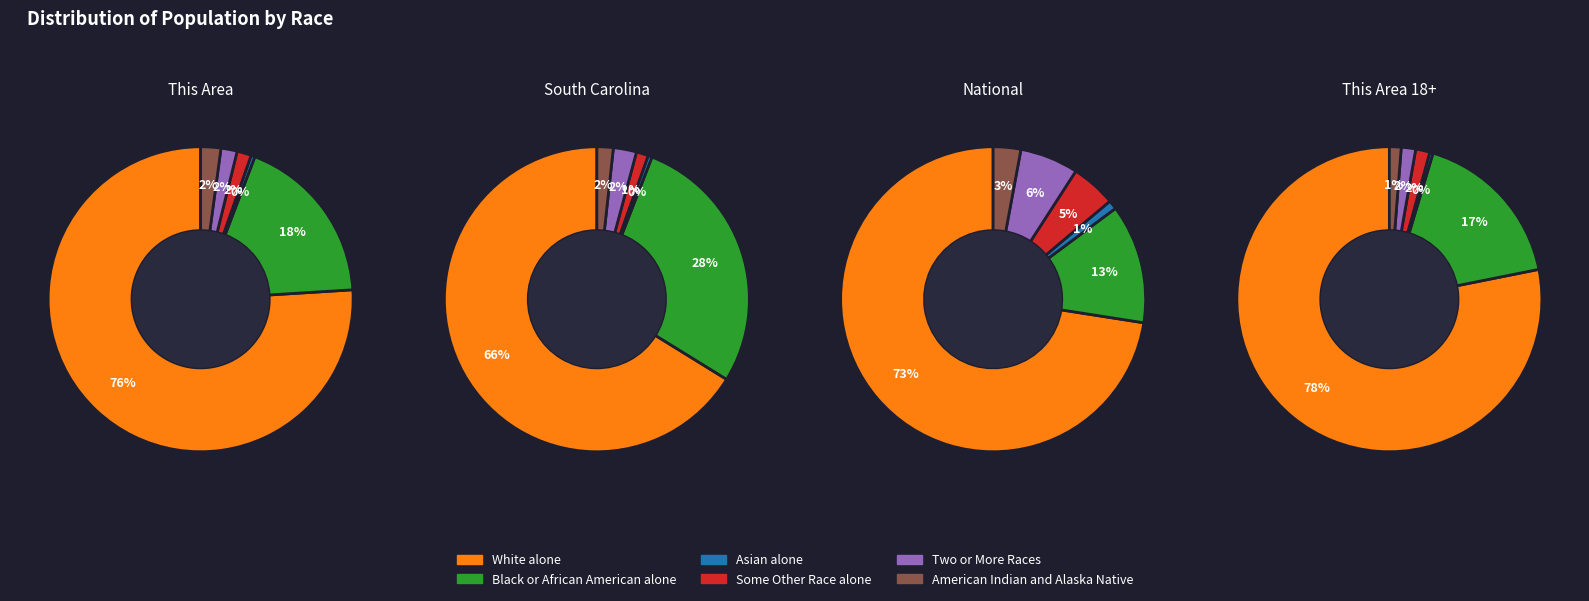

True or false: National accounts for 99% of the total.

False